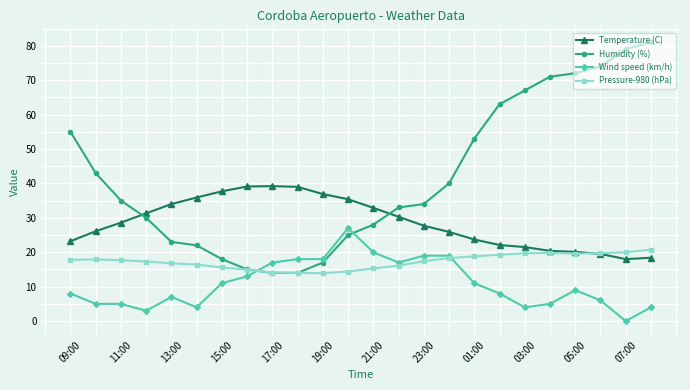

What is the maximum value for Temperature (C)?

39.2